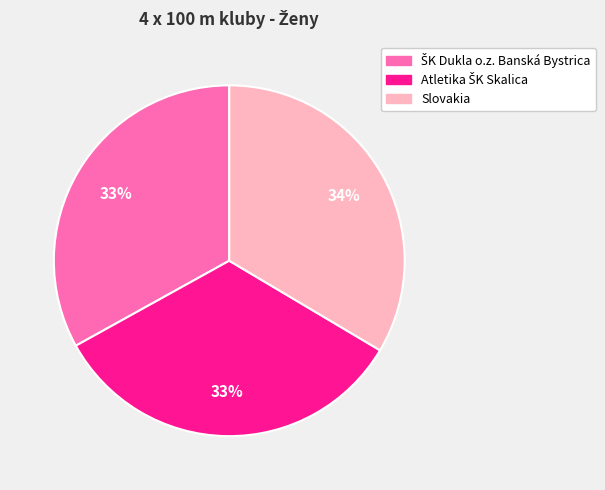

How many slices are in this pie chart?

3